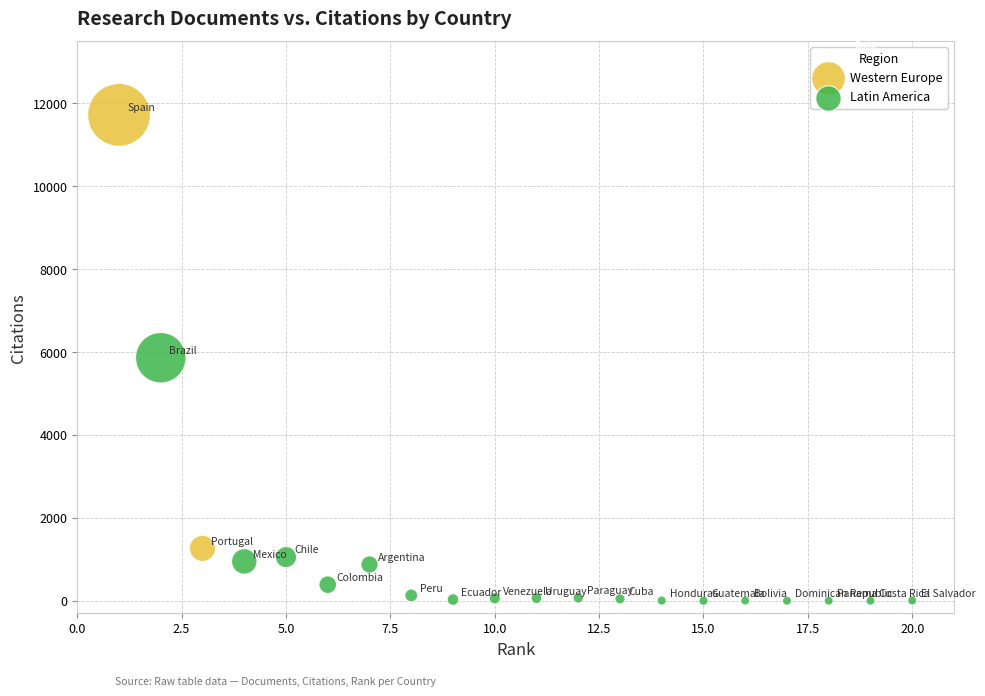

Which series reaches the maximum Y coordinate?

Western Europe